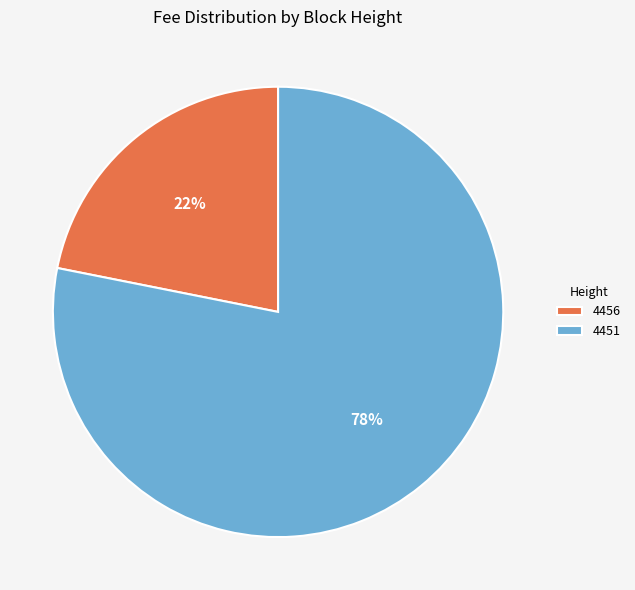

Which slice is the smallest?

4456